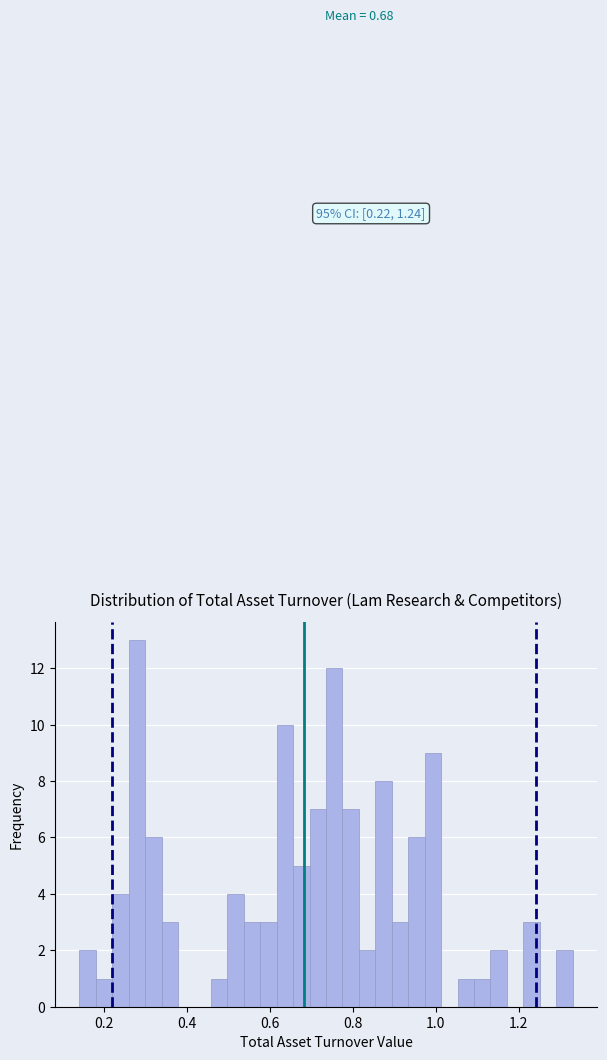

Read against the x-axis, roughly where is the centre of the tallest bar?

0.28